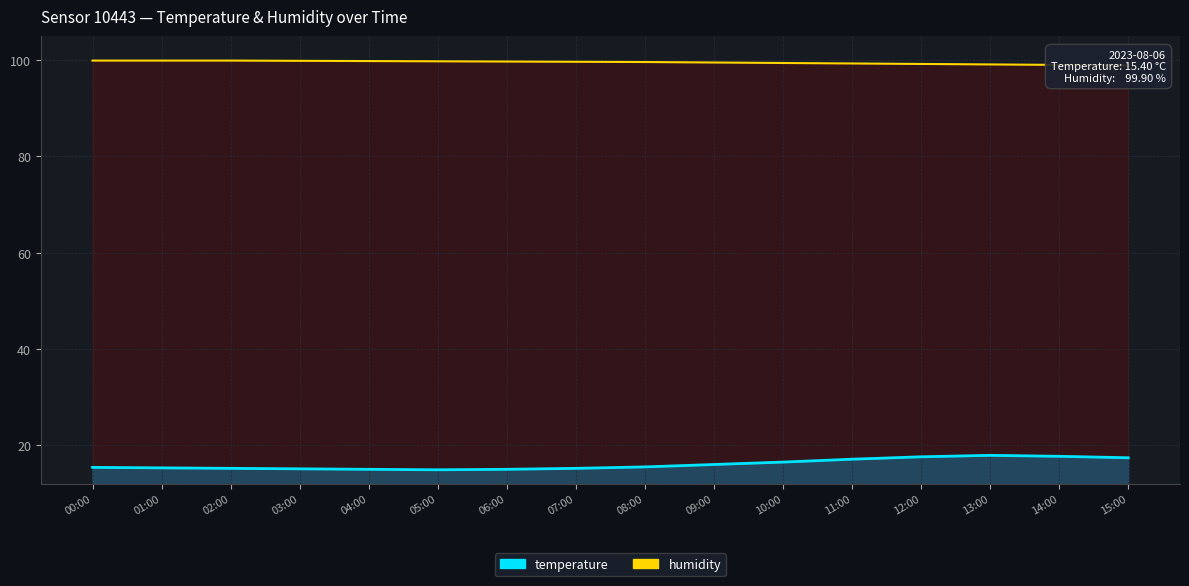

What value does the humidity series have at 10:00?

99.4